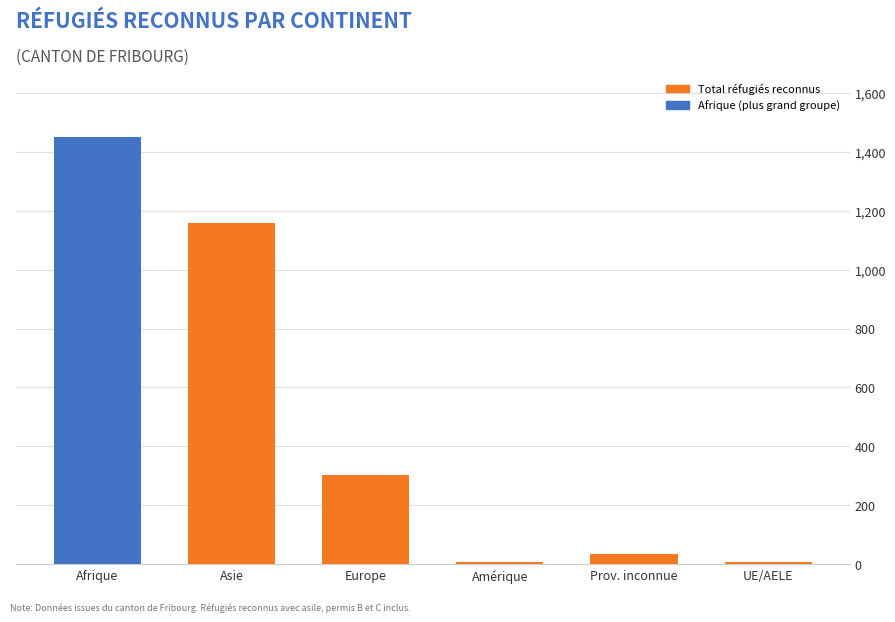

Which category has the highest value across all series?

Afrique